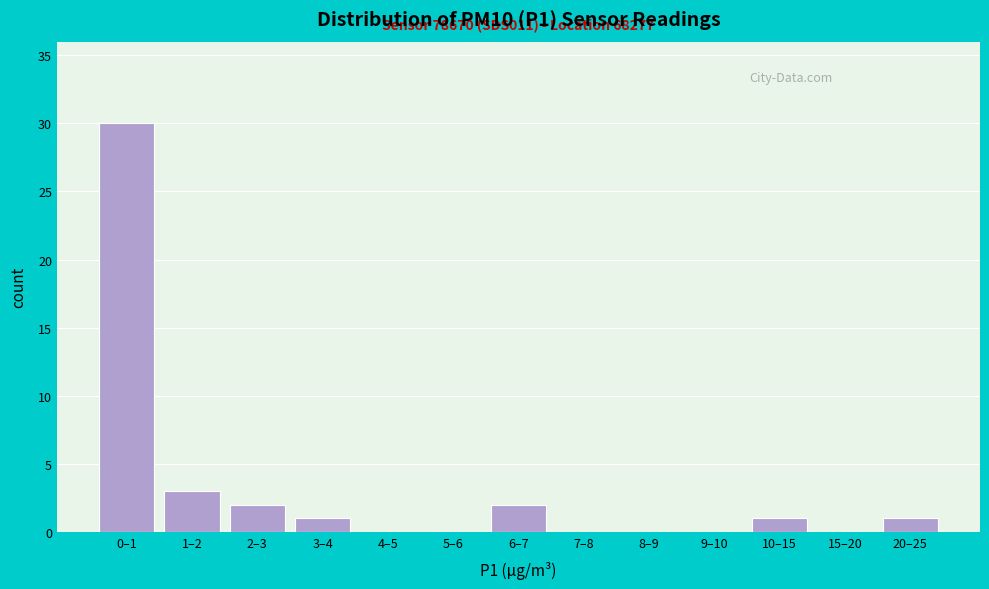

Reading left to right, what are all the values shown in this chart?

0–1=30	1–2=3	2–3=2	3–4=1	4–5=0	5–6=0	6–7=2	7–8=0	8–9=0	9–10=0	10–15=1	15–20=0	20–25=1